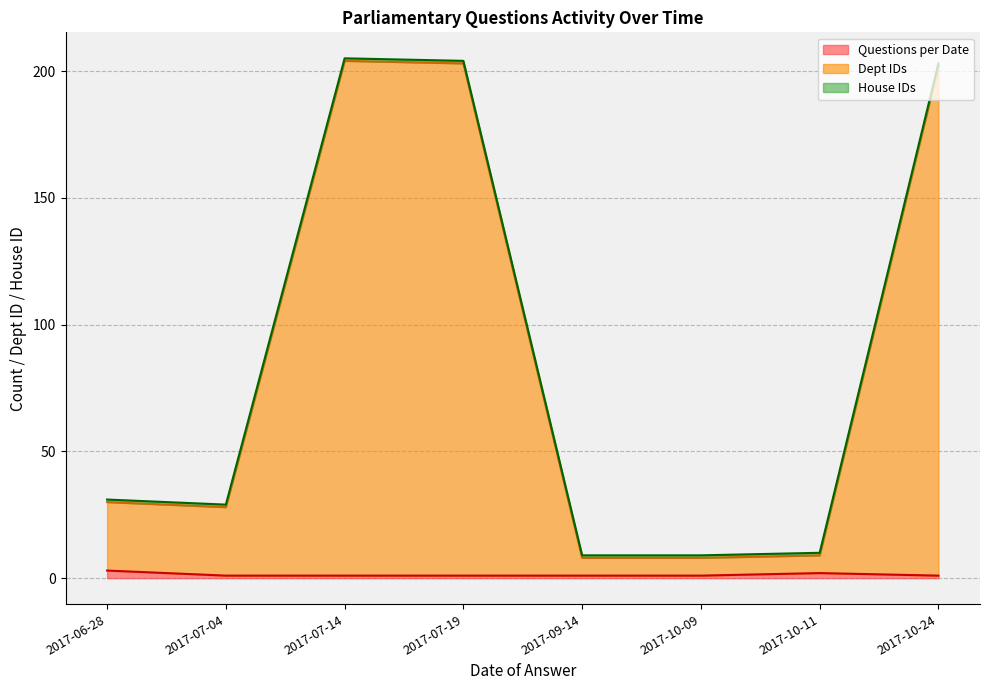

What is the label of the 7th point from the left?

2017-10-11